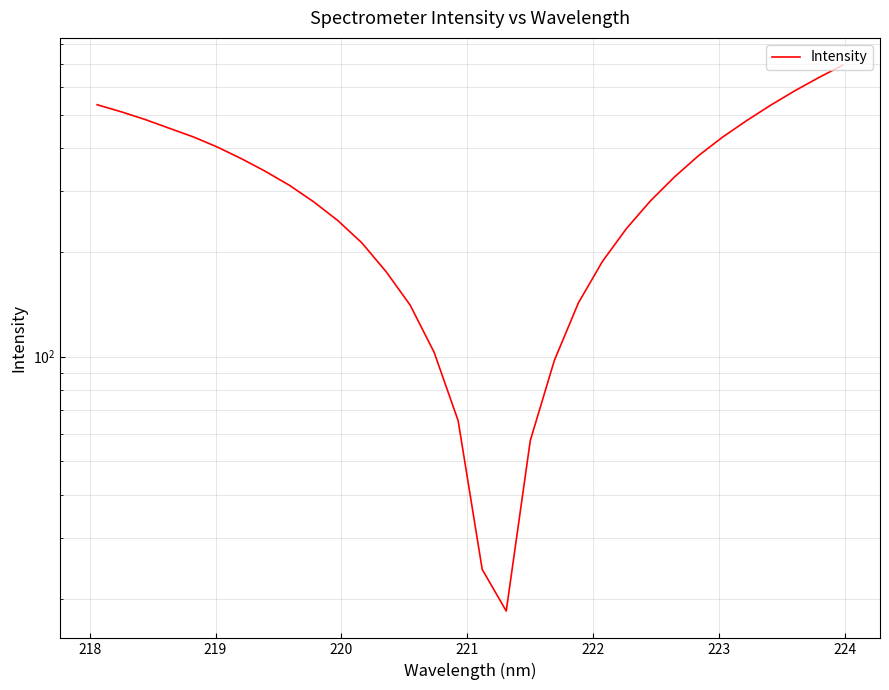

What is the sum of all values?

10192.7